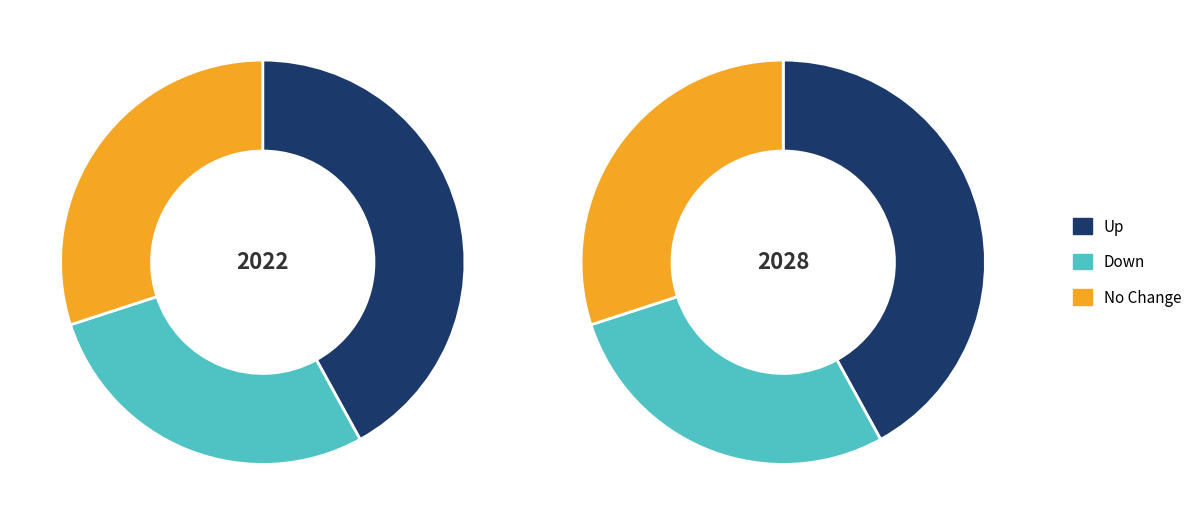

Do up and - together represent more than half of the pie?

Yes